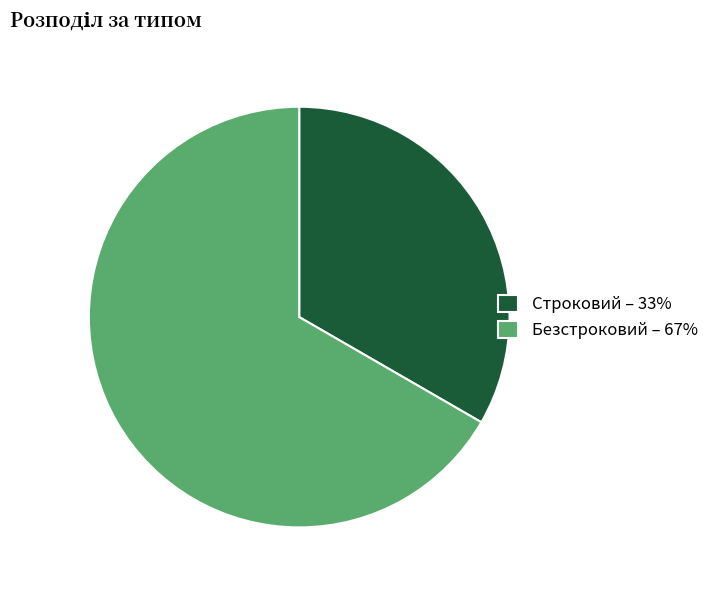

Rank the categories by value from highest to lowest.

Безстроковий, Строковий